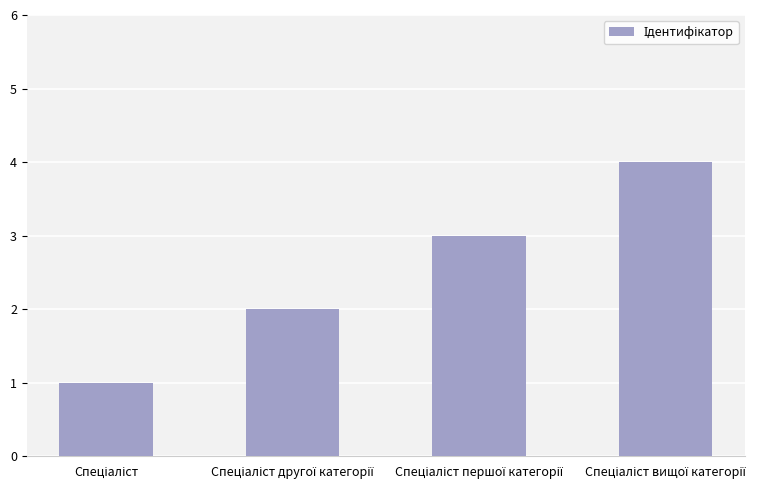

What is the sum of all values?

10